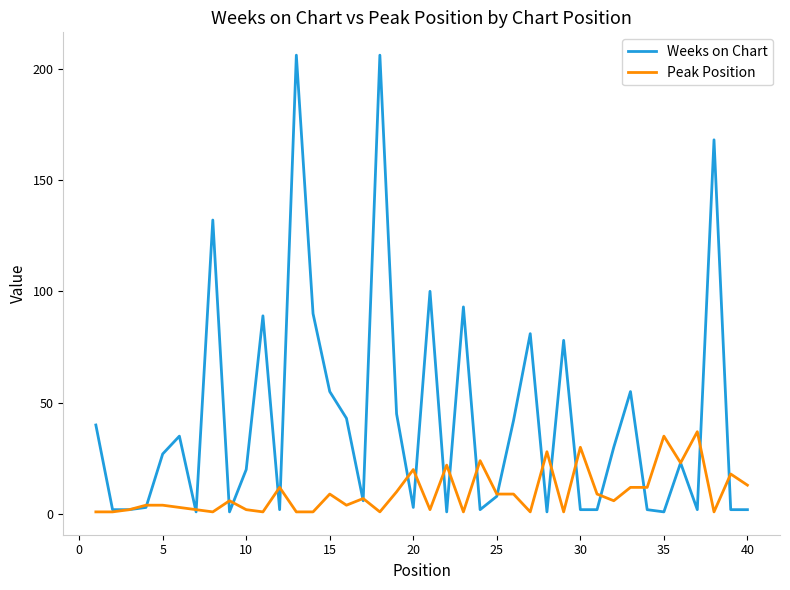

List the series in order of their peak value, lowest first.

Peak Position, Weeks on Chart